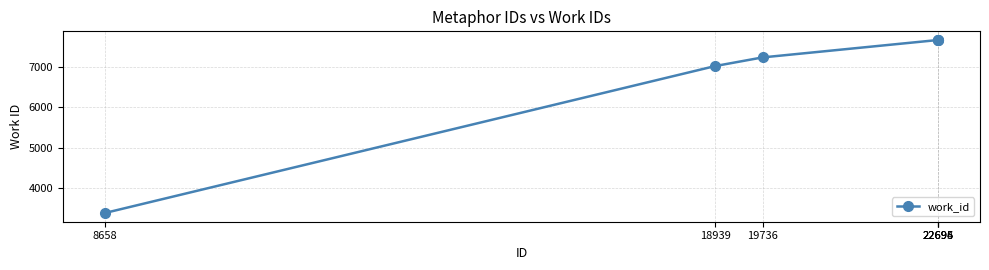

Reading left to right, what are all the values shown in this chart?

8658=3380	18939=7024	19736=7238	22694=7670	22695=7670	22696=7670